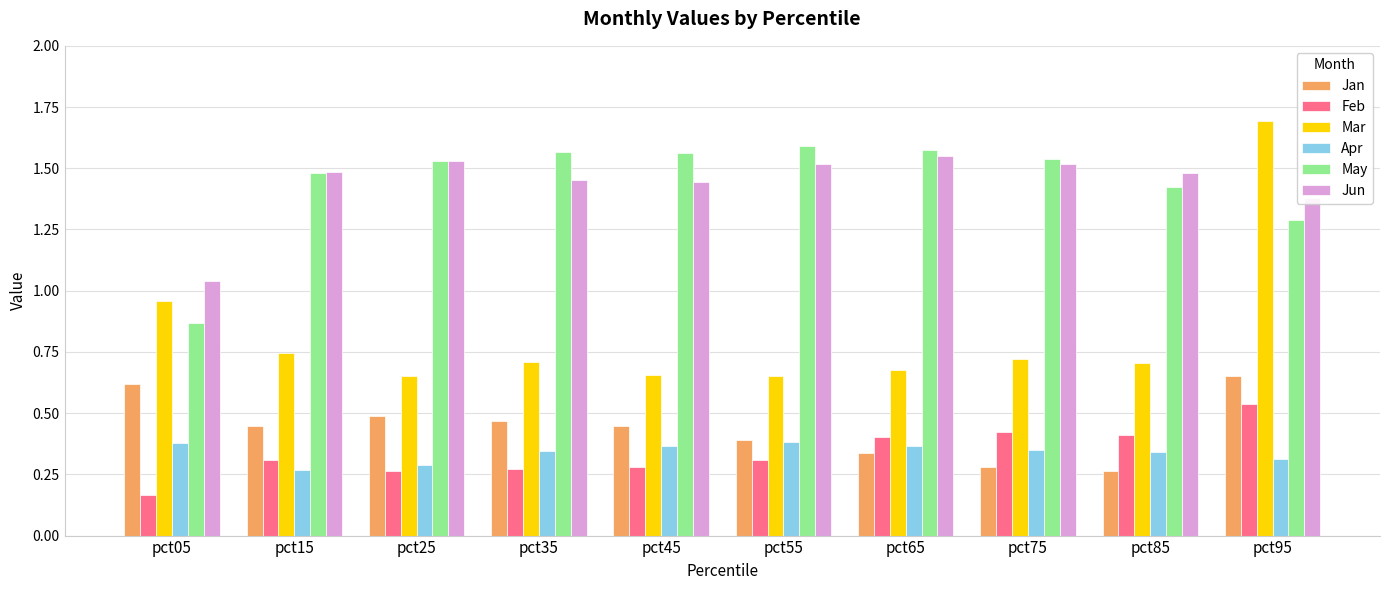

At how many categories does at least one series exceed 1?

10